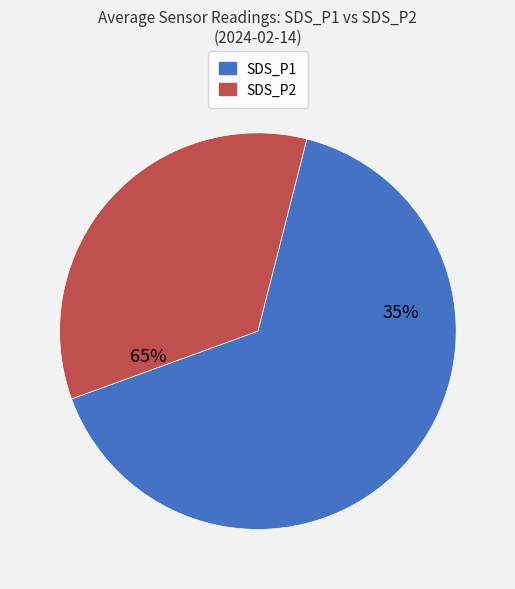

What is the change in value from SDS_P1 to SDS_P2?

-18.4